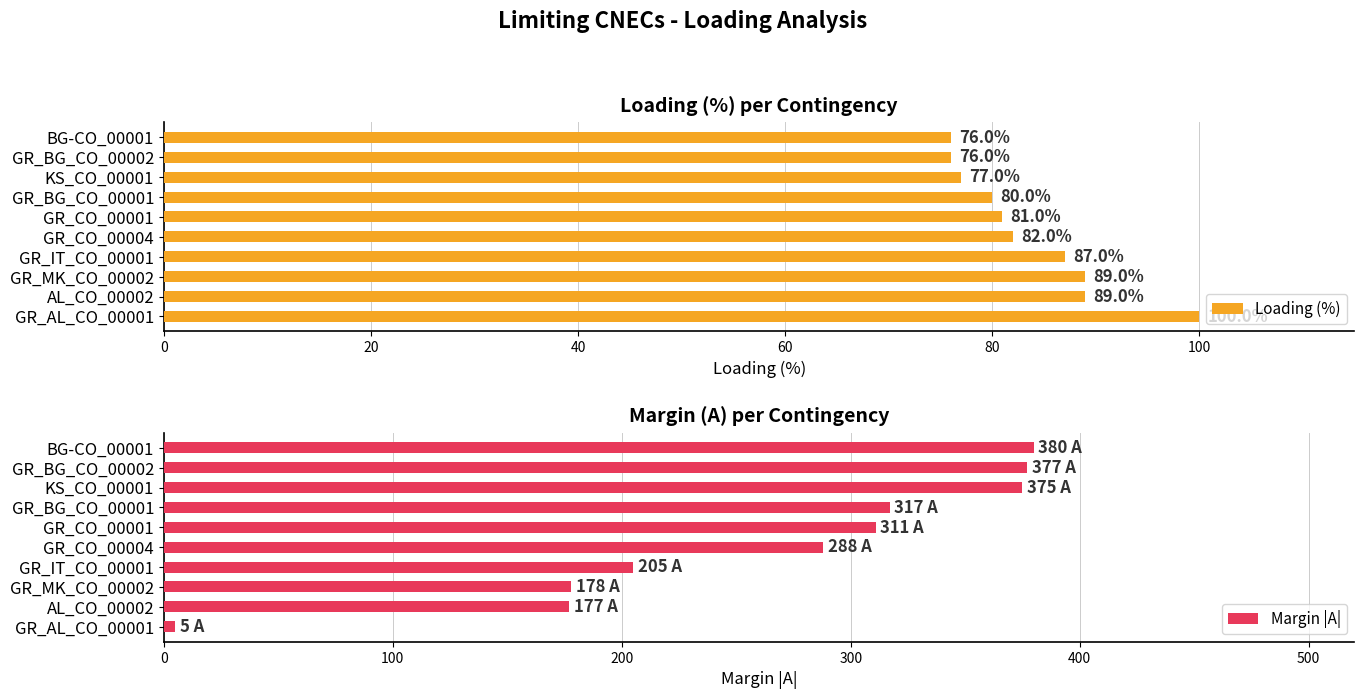

What is the spread (max minus min) of values at 8?

301